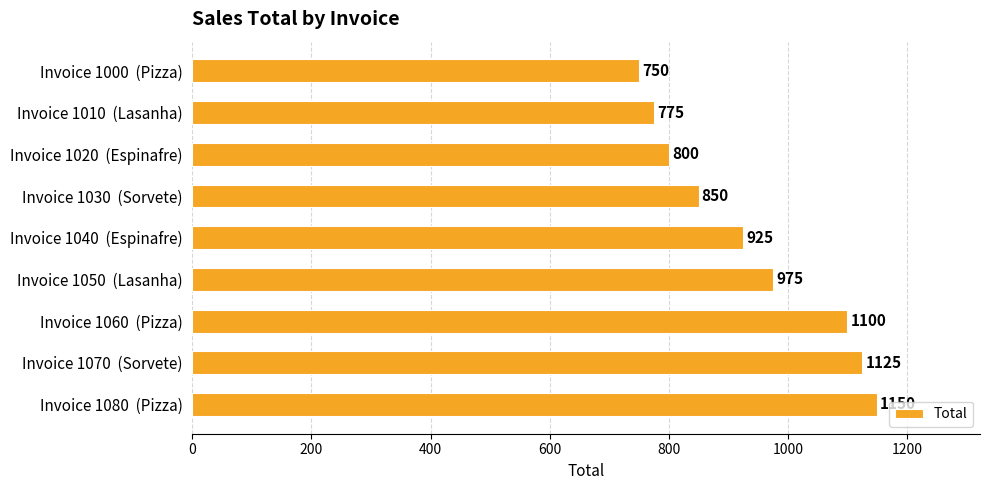

Approximately how many times larger is the value at Invoice 1030  (Sorvete) compared to Invoice 1080  (Pizza)?

0.7